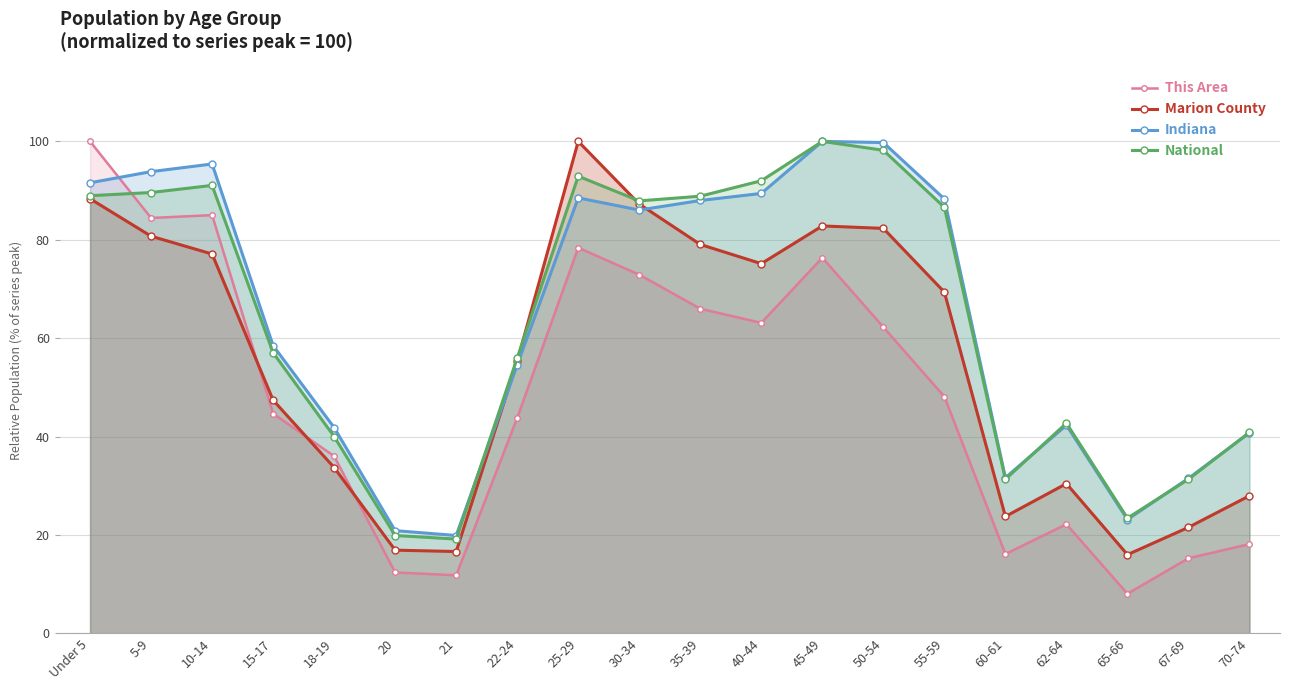

List the series in order of their peak value, highest first.

This Area, Marion County, Indiana, National